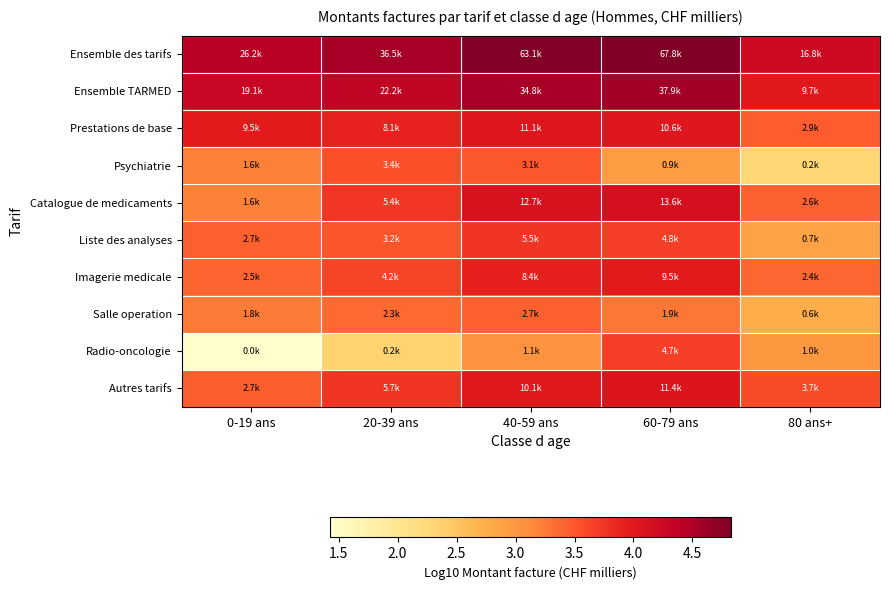

How many data points does each series have?

5